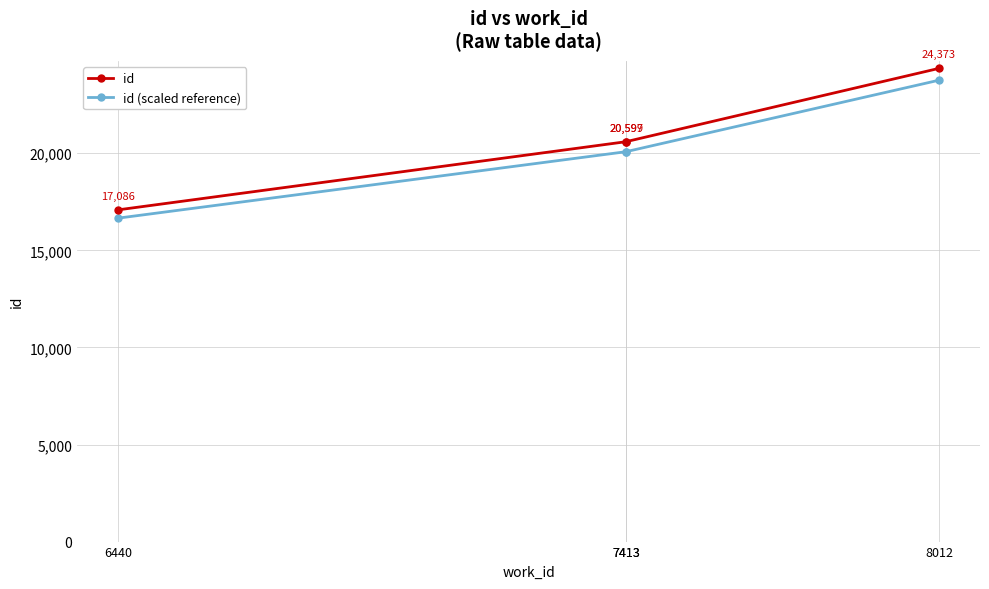

Which series has the largest range (max minus min)?

id